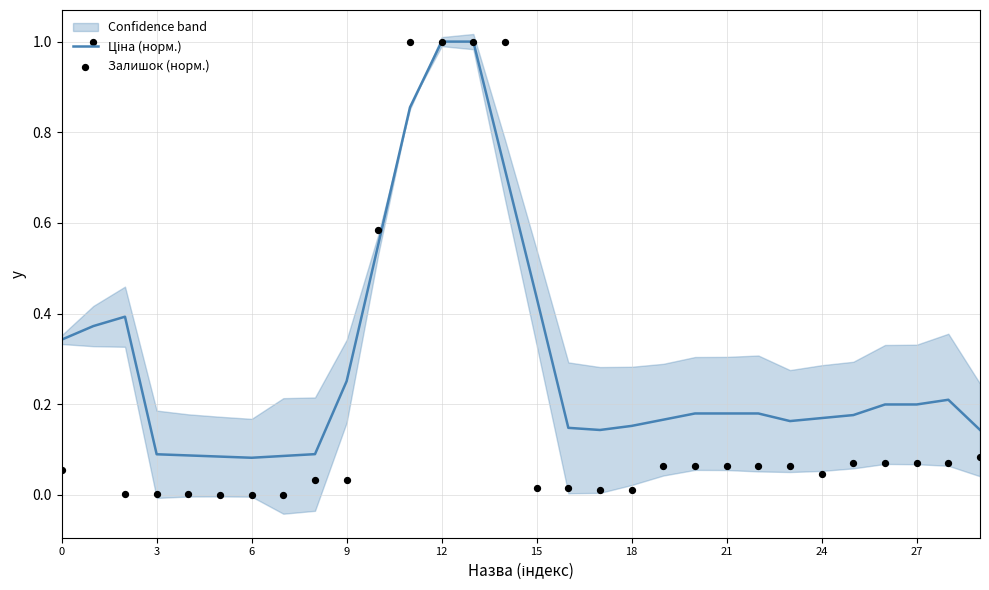

Which series has the largest total across all categories?

Ціна (норм.)